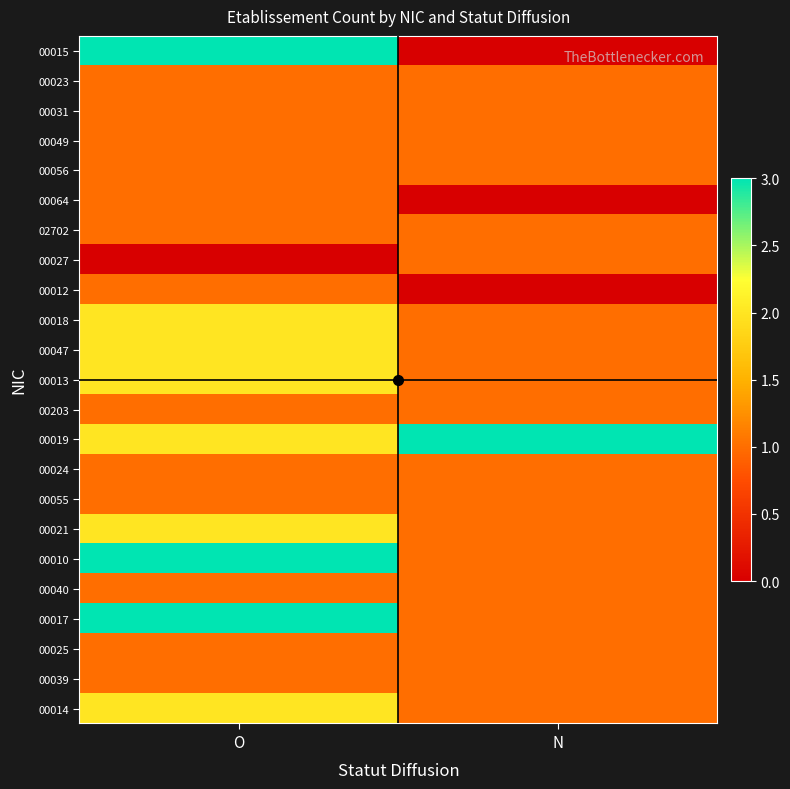

Which series has the largest range (max minus min)?

00015